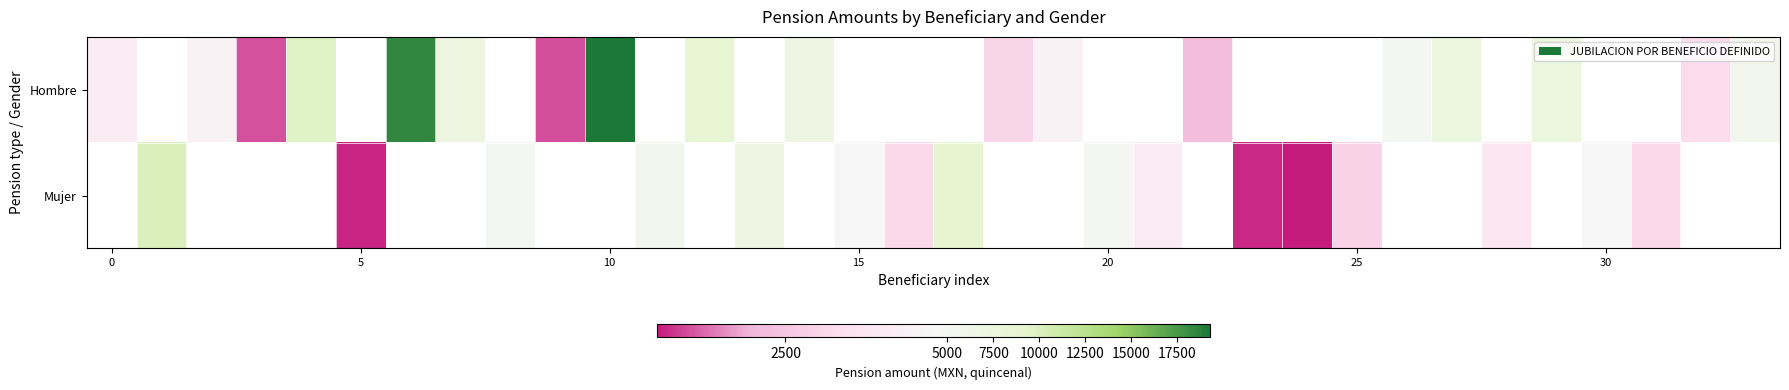

What is the greatest value displayed?

19296.9